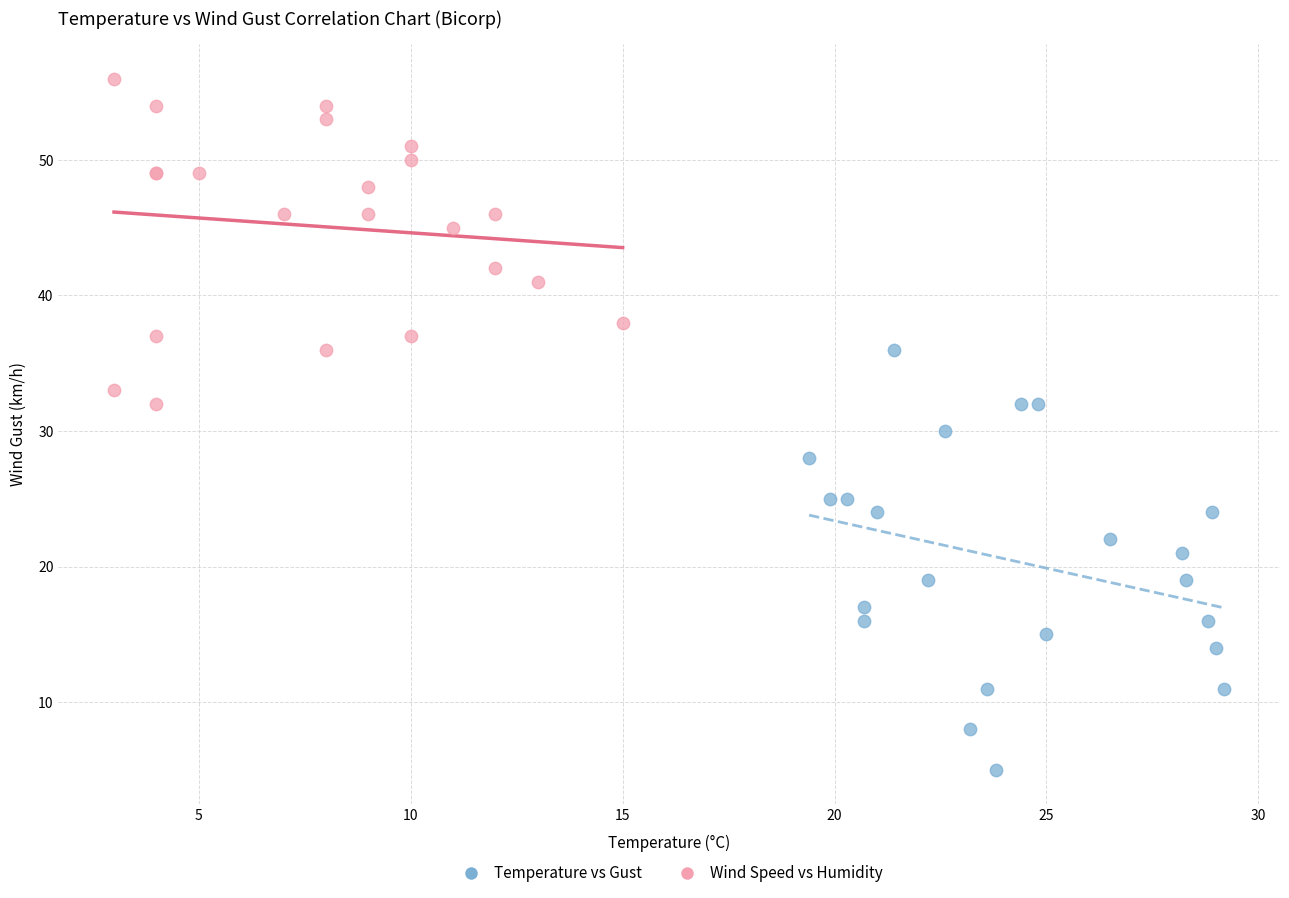

Which series reaches the maximum Y coordinate?

Wind Speed vs Humidity